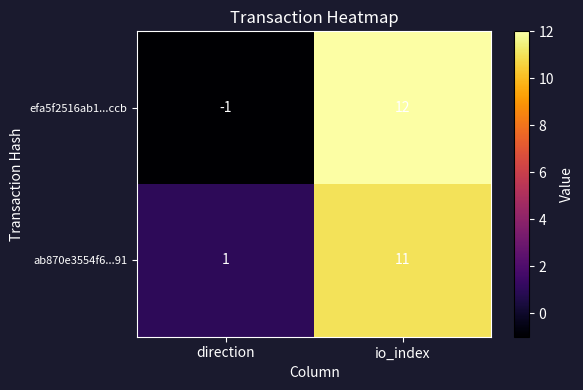

What is the sum of the ab870e3554f6...91 values at io_index and direction?

12